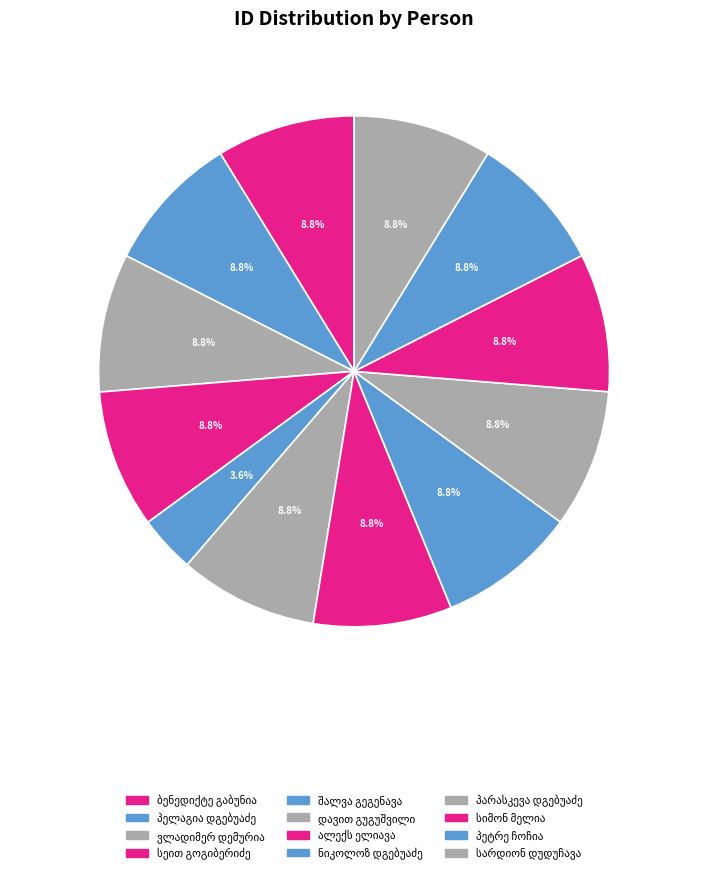

How many segments does this pie chart have?

12